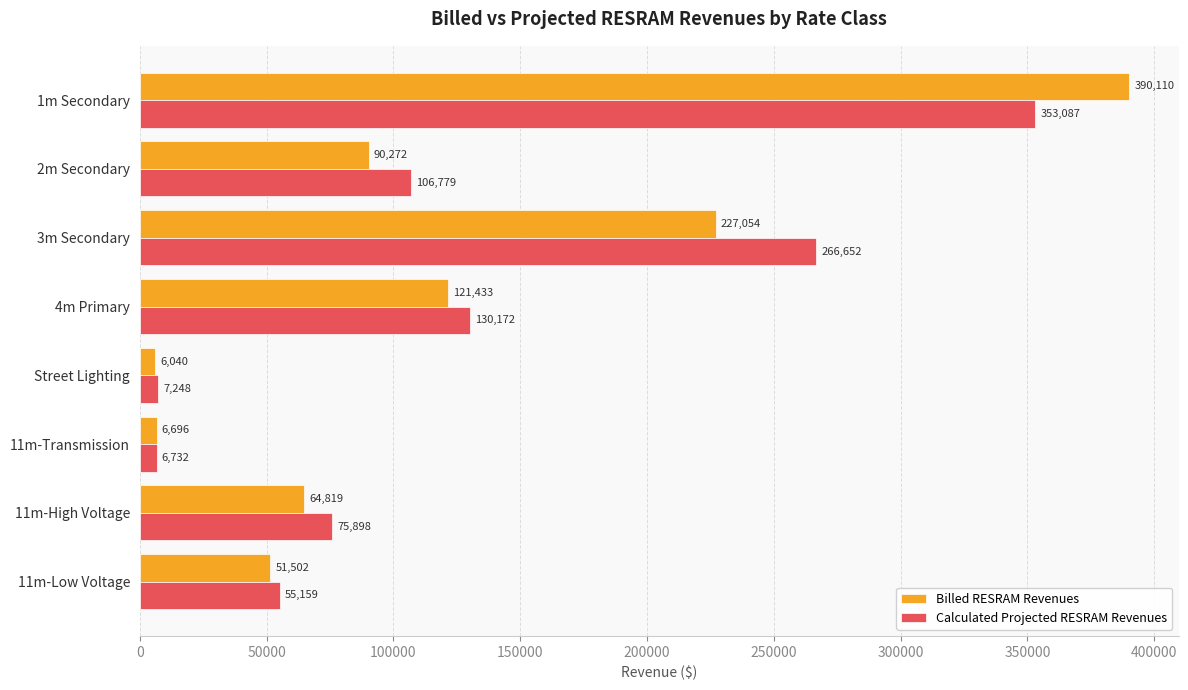

Which series has the widest spread of values?

Billed RESRAM Revenues